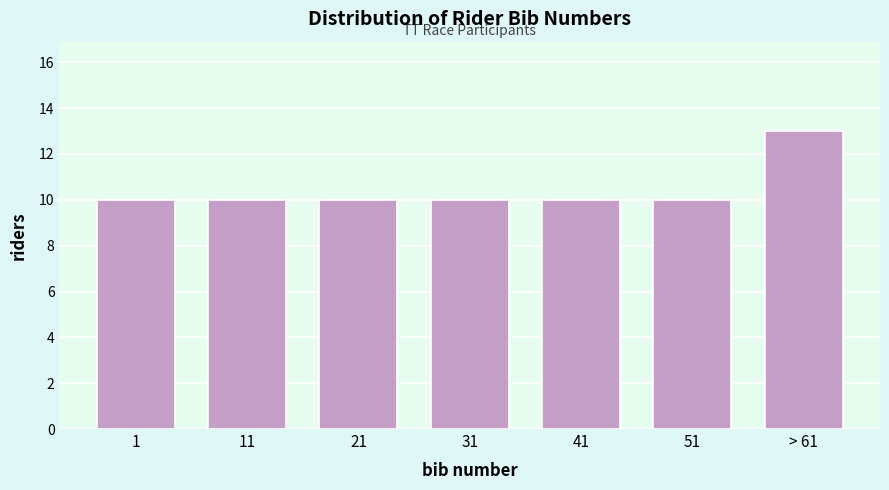

Reading left to right, list all the values displayed in this chart.

10	10	10	10	10	10	13